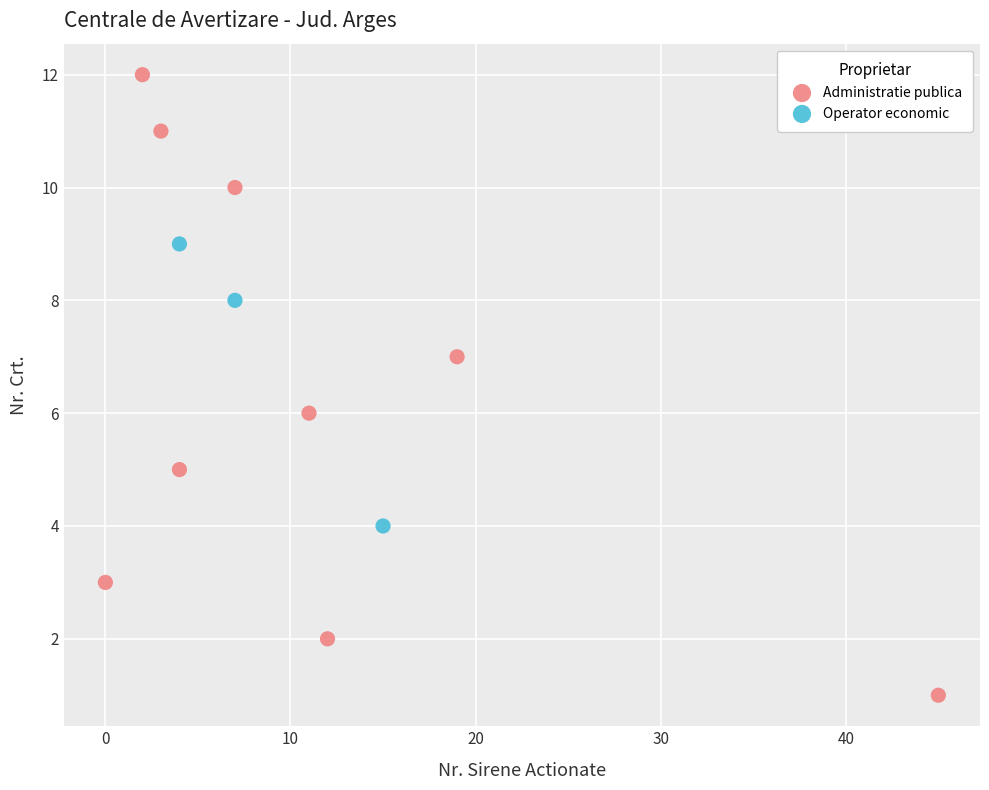

Which series reaches the minimum Y coordinate?

Administratie publica